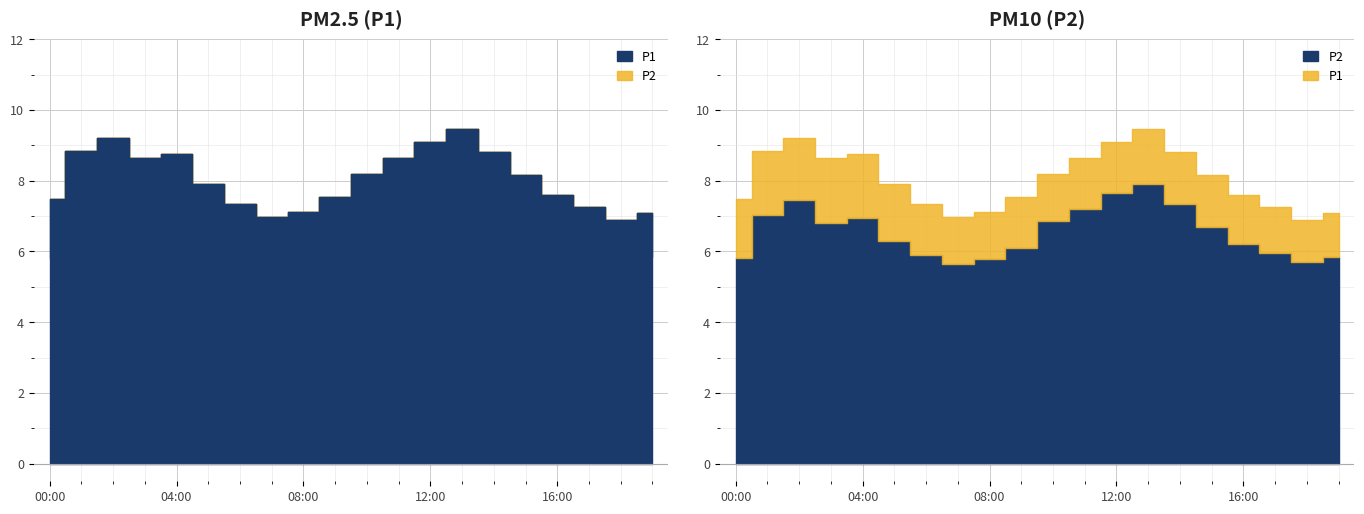

How many lines are shown in the chart?

2